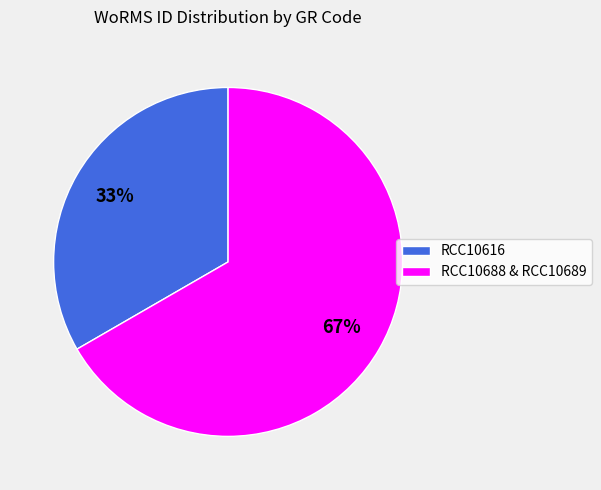

To the nearest percent, what is the combined percentage of RCC10688 & RCC10689 and RCC10616?

100%